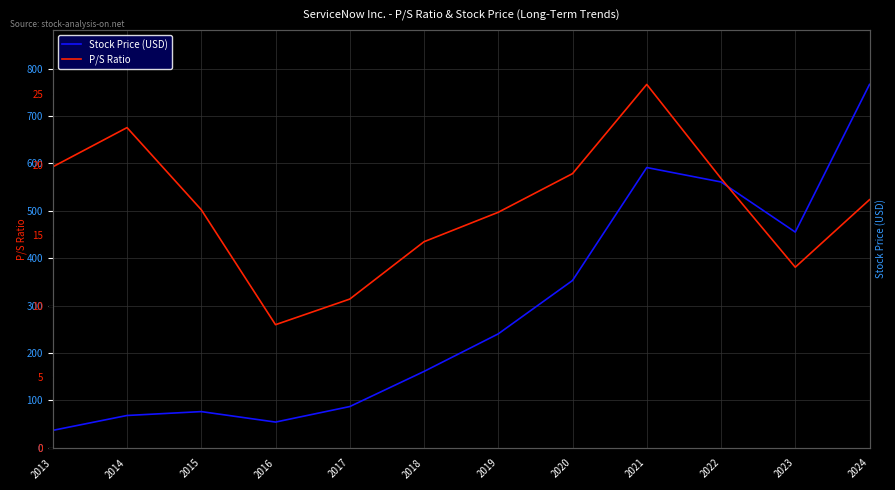

True or false: Stock Price (USD) and P/S Ratio cross at least once.

False